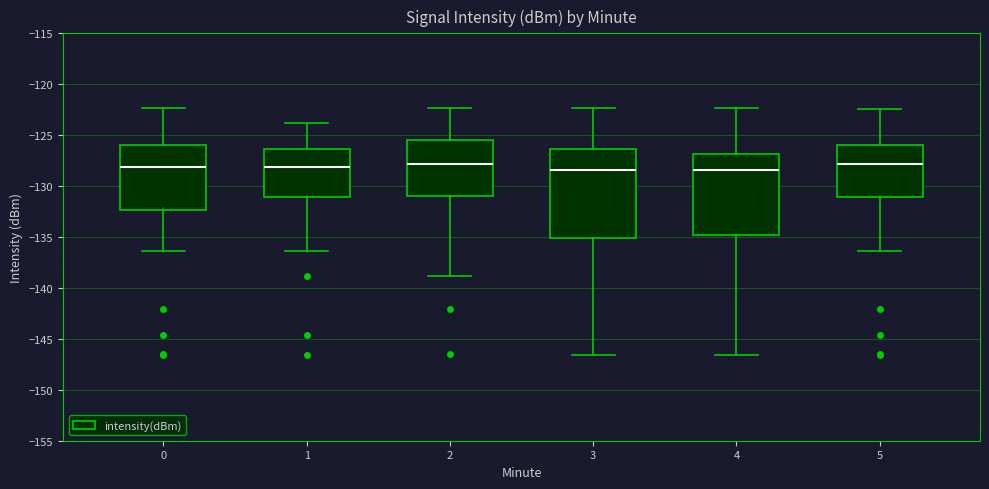

Where does the lower whisker of the box at x = 3 end on the y-axis? The values are not printed on the chart, so give them approximately, as read against the axis.

-146.5